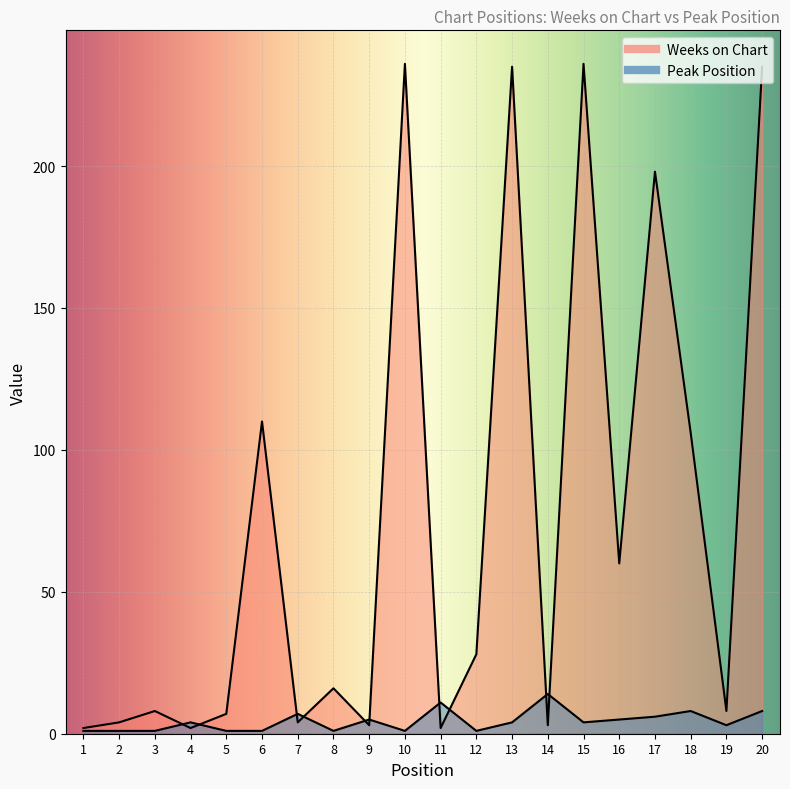

True or false: Weeks on Chart has a value of 69 at 6.

False